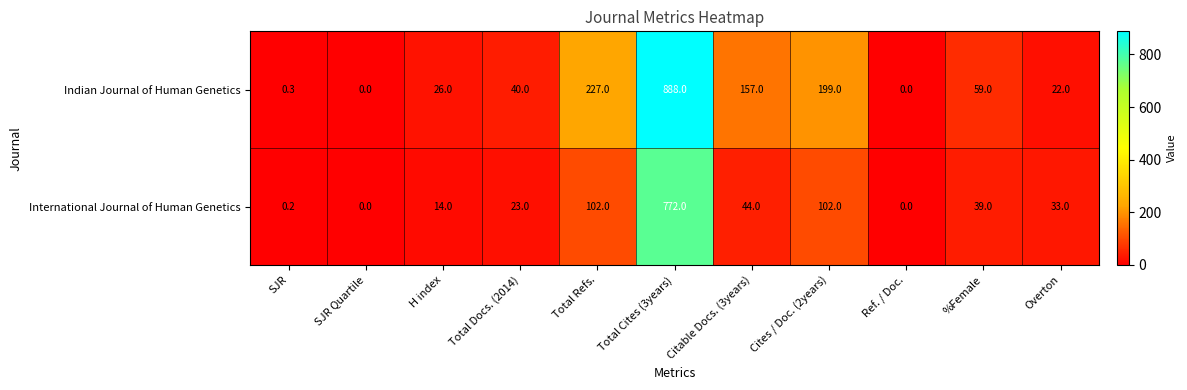

What is the difference between the highest and lowest values at Total Refs.?

125.0